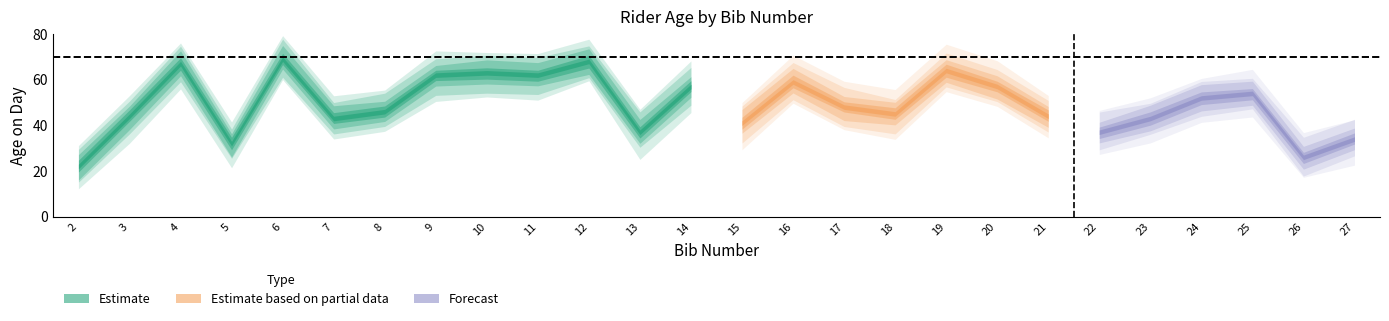

Reading left to right, what are all the values shown in this chart?

2=22	3=44	4=67	5=32	6=69	7=43	8=46	9=62	10=63	11=62	12=68	13=37	14=57	15=41	16=59	17=48	18=45	19=64	20=57	21=44	22=37	23=43	24=52	25=54	26=26	27=34